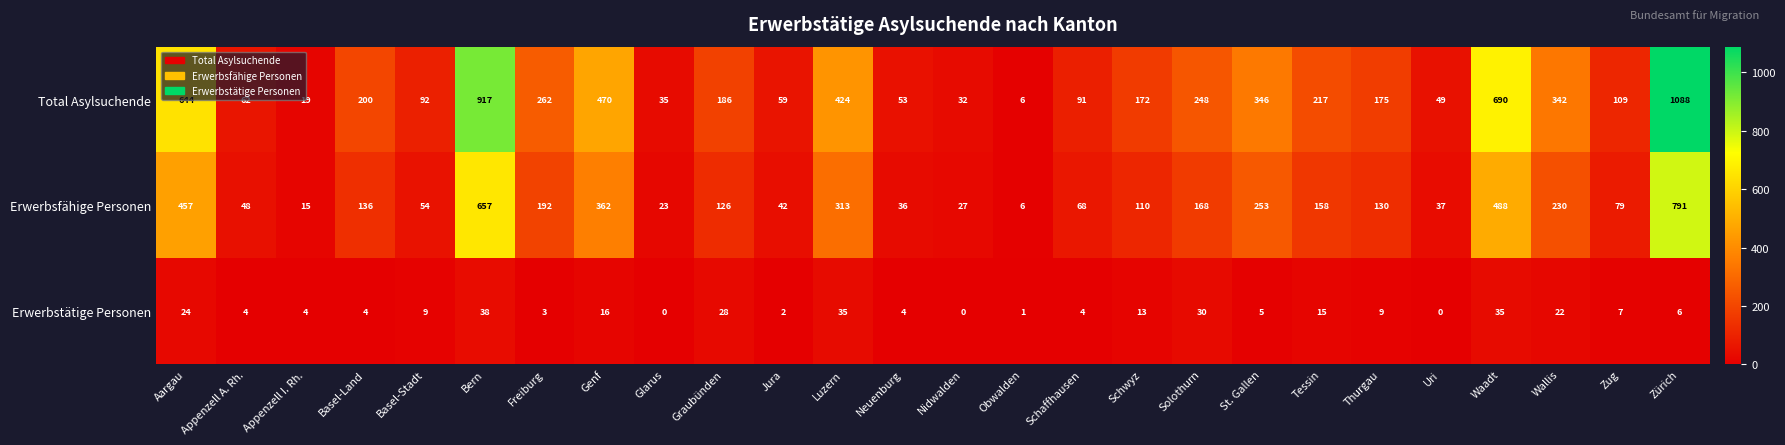

At how many categories does at least one series exceed 564?

4